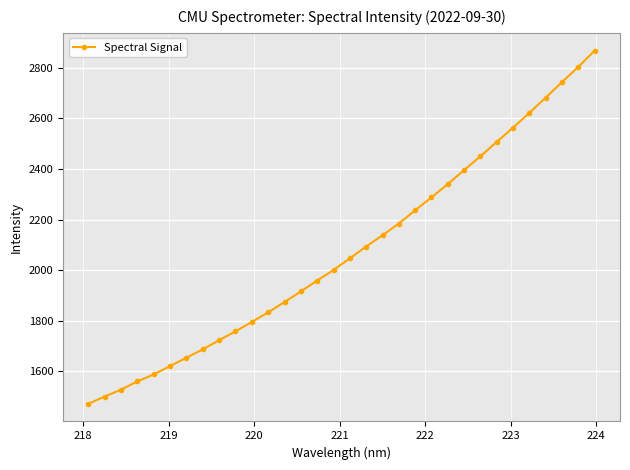

What is the value of the 14th point from the left?

1915.8